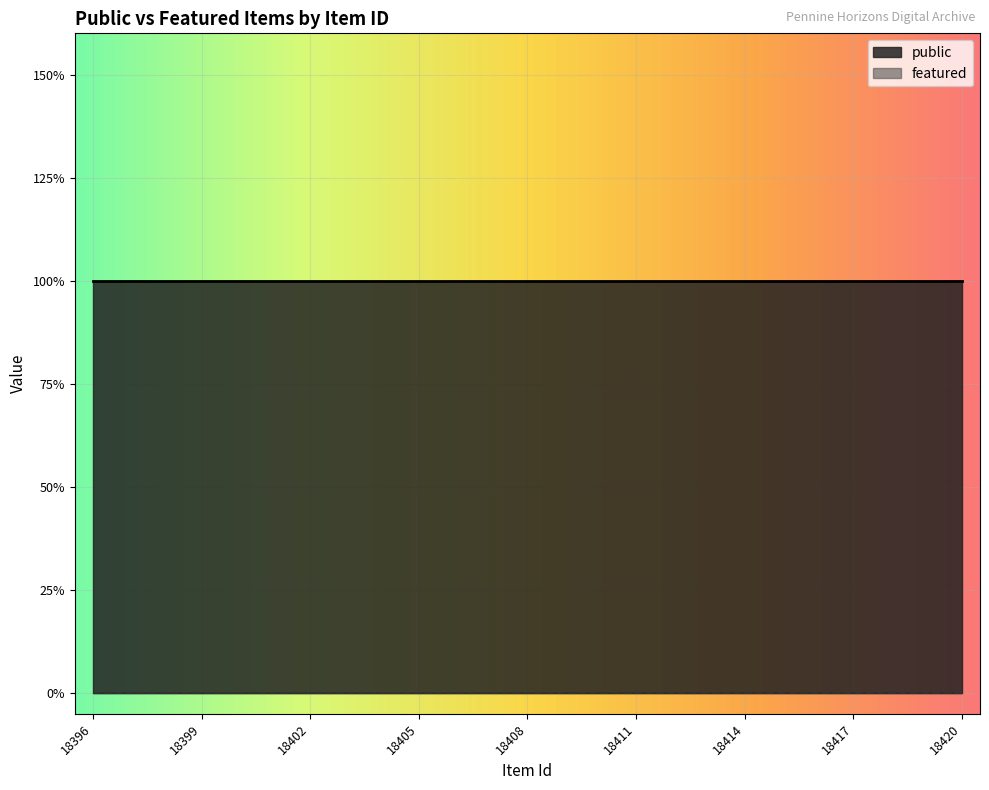

What is the greatest value displayed?

1